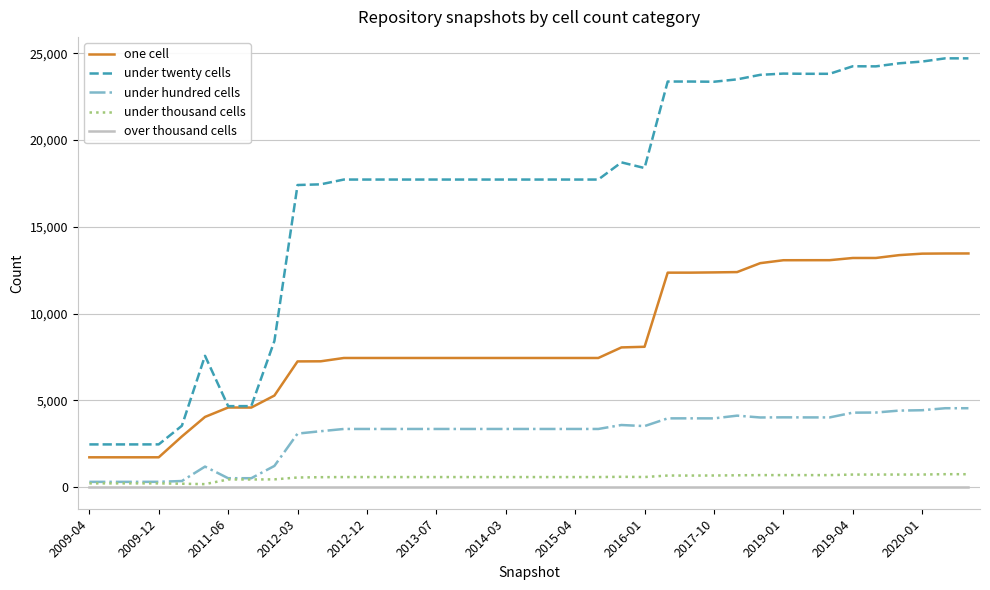

Does the chart display data point markers on the line(s)?

No